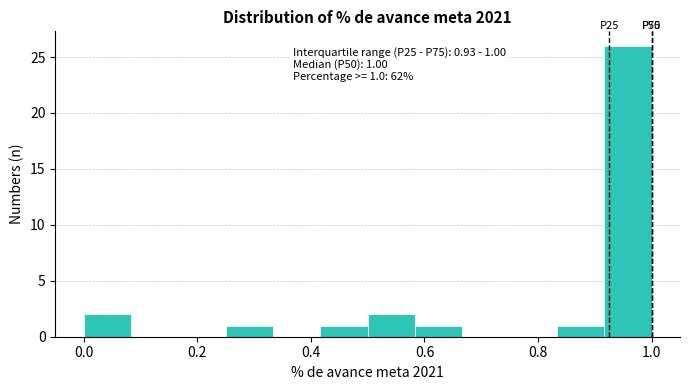

Which range on the x-axis has the tallest bar?

0.92 to 1.00